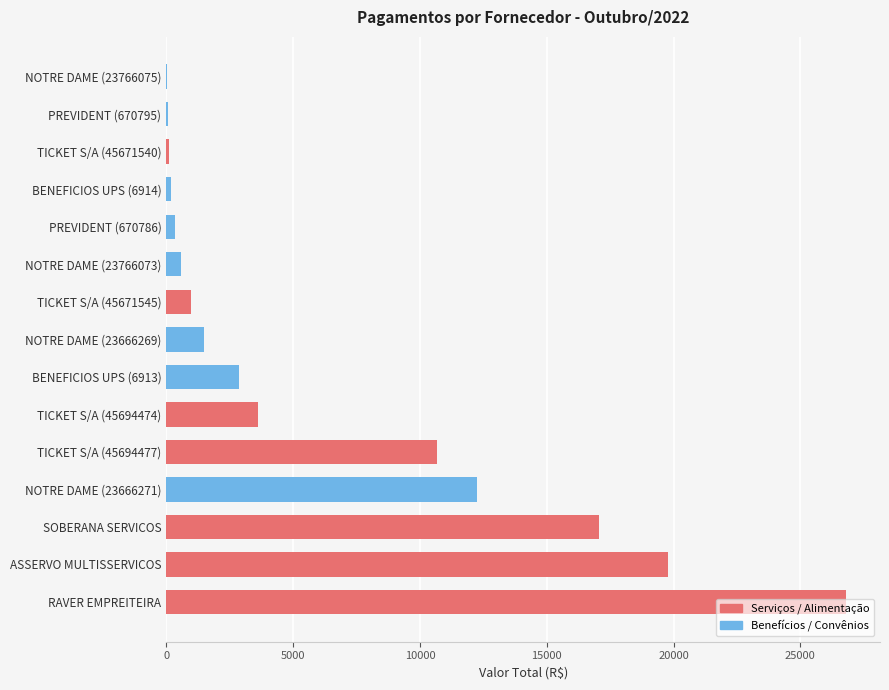

What is the sum of all values?

96812.4